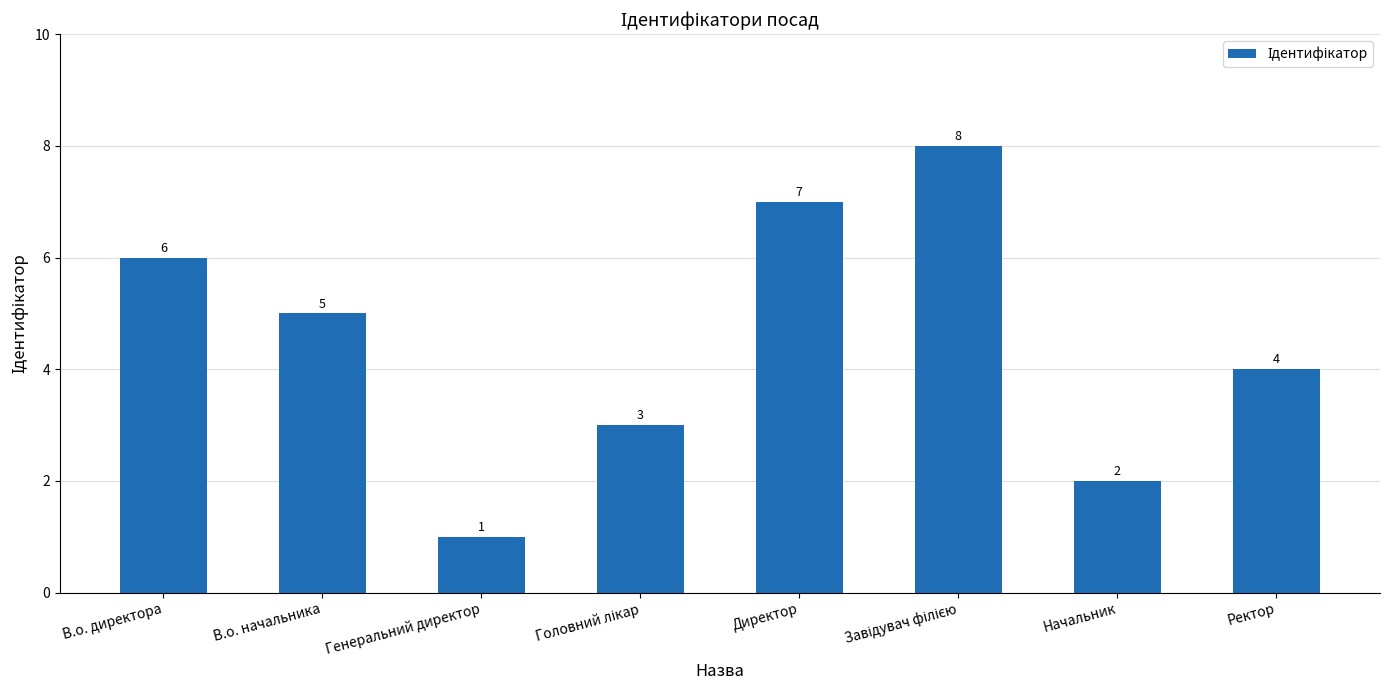

At which label is the value closest to 4?

Ректор